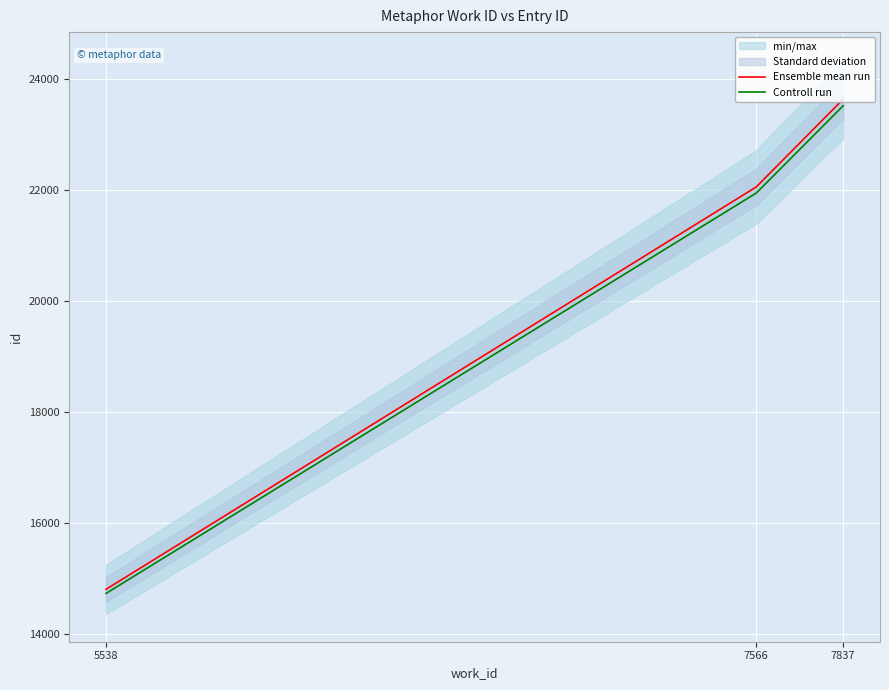

Which series has the largest total across all categories?

Ensemble mean run